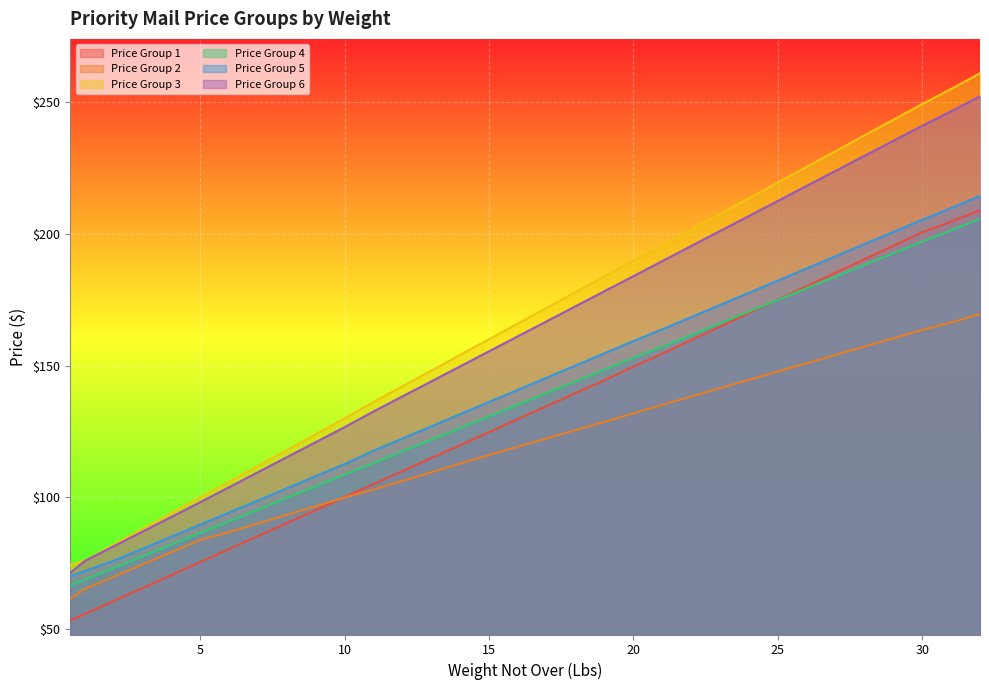

True or false: Price Group 5 and Price Group 6 cross at least once.

False